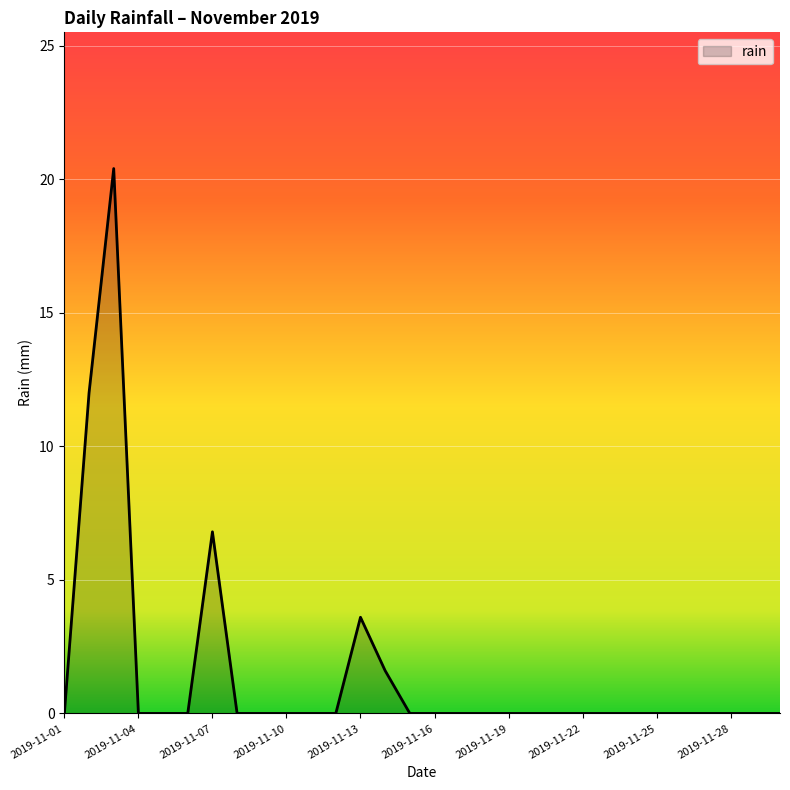

What is the difference between the maximum and minimum values?

20.4